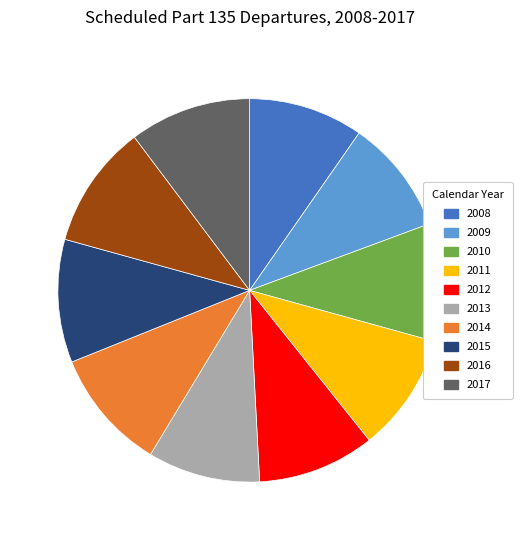

Does any single category account for the majority?

No